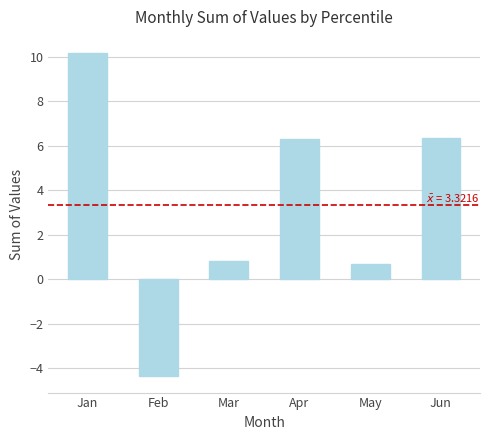

What is the sum of all values?

19.9